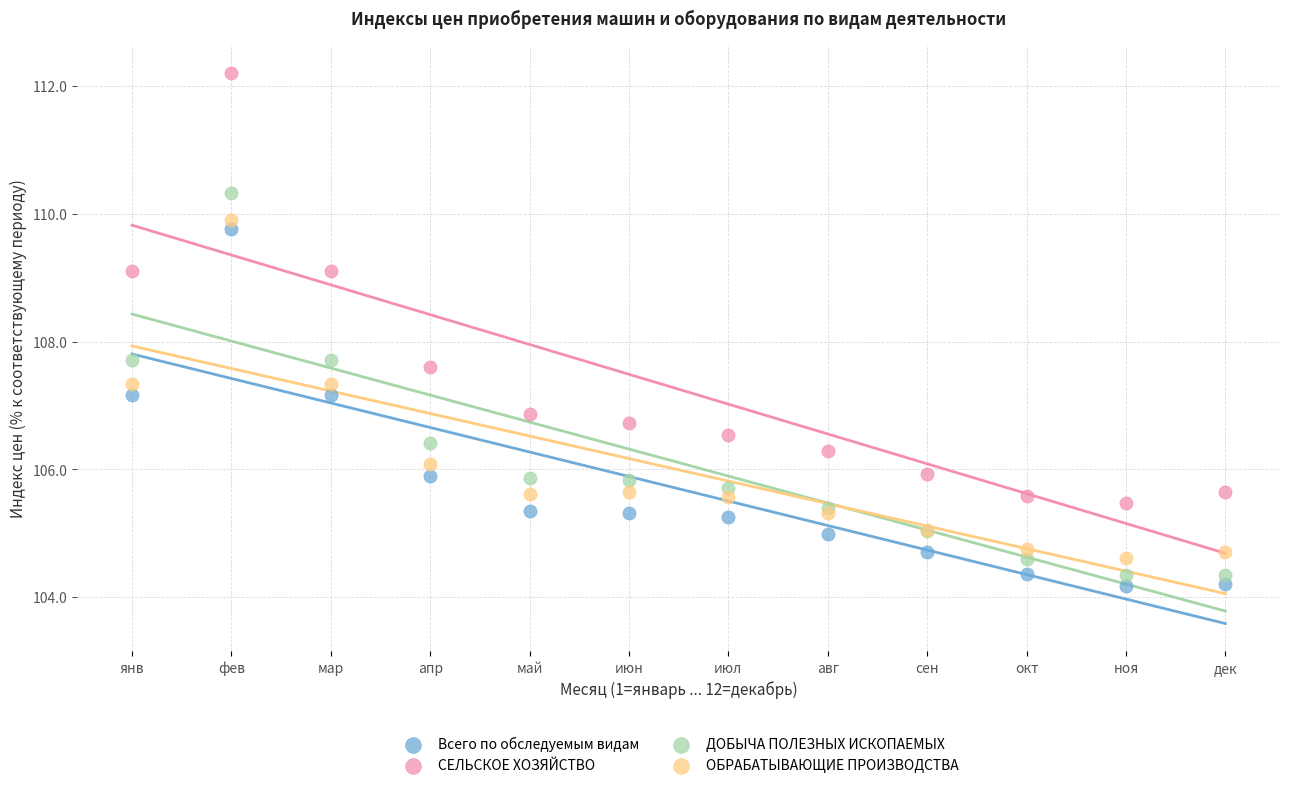

Which series has the largest Y range (max minus min)?

СЕЛЬСКОЕ ХОЗЯЙСТВО